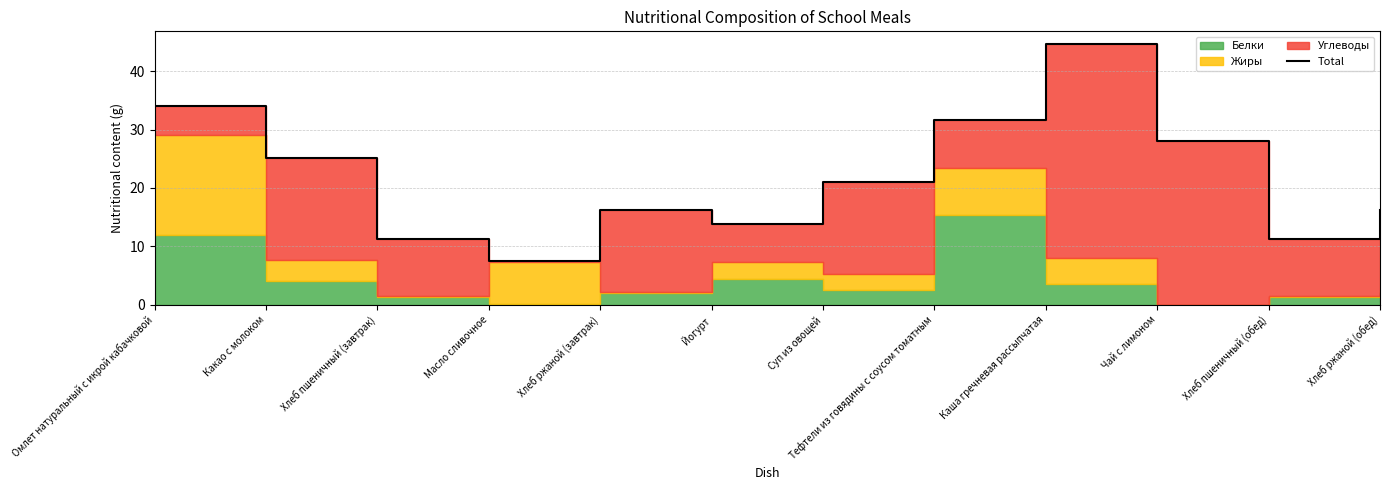

Reading left to right, transcribe all the data shown in this chart.

34.1	25.2	11.3	7.5	16.2	13.9	21.0	31.6	44.6	28.0	11.3	16.2